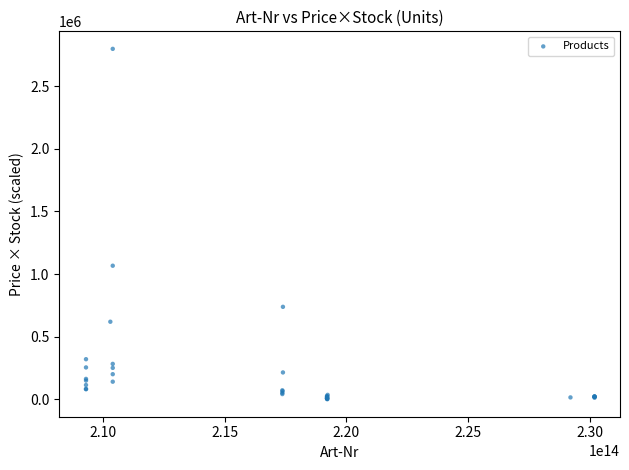

What Y value in the scatter plot is closest to 1399630?

1067040.0